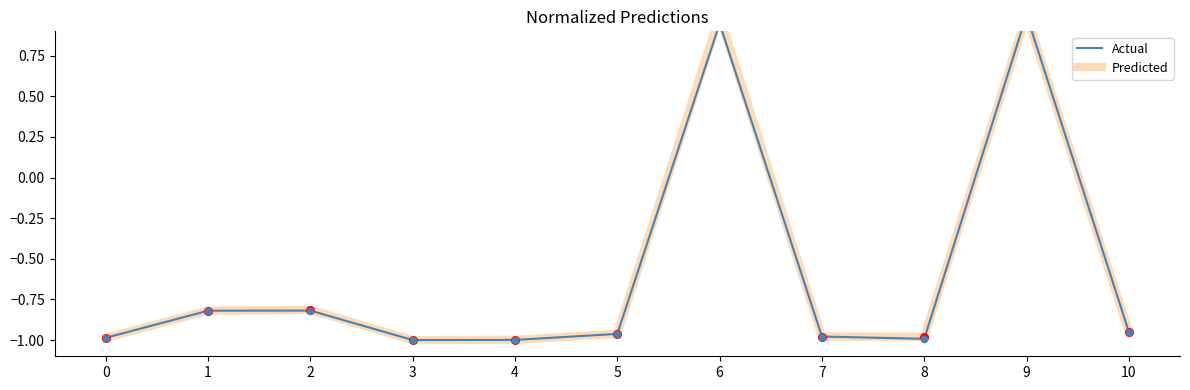

At how many categories does at least one series exceed 0?

2